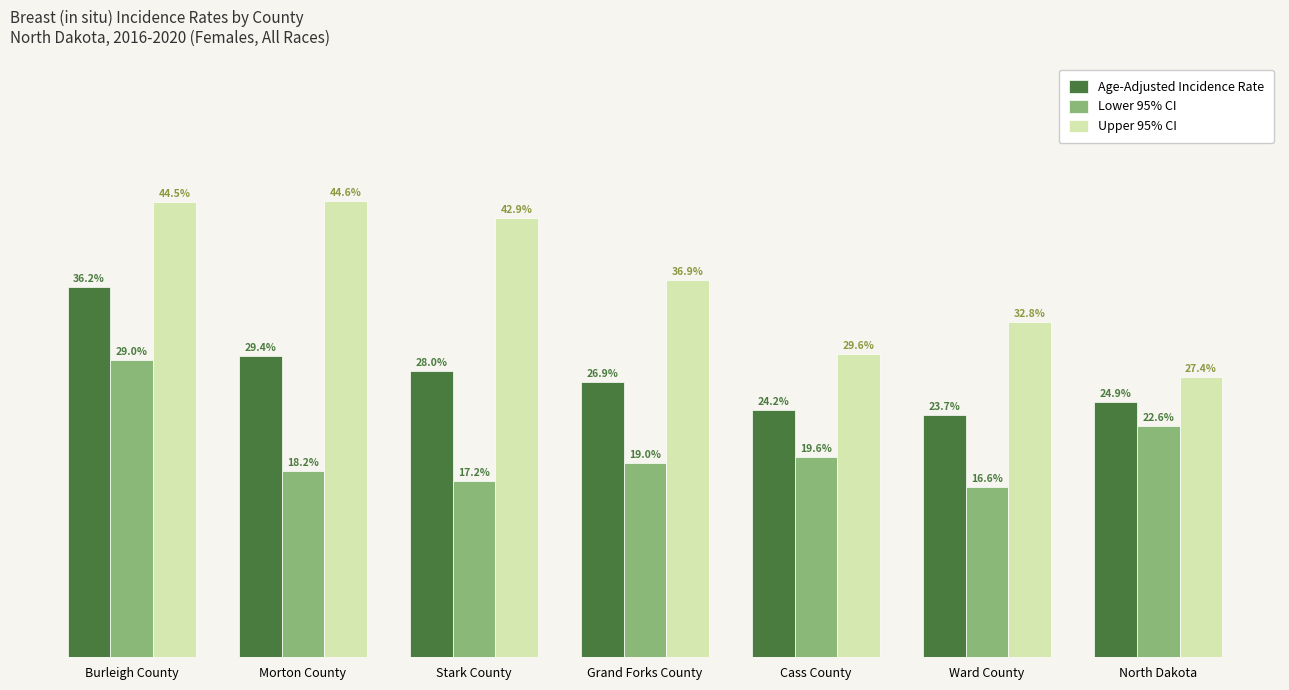

Which label corresponds to the smallest value in the chart?

Ward County